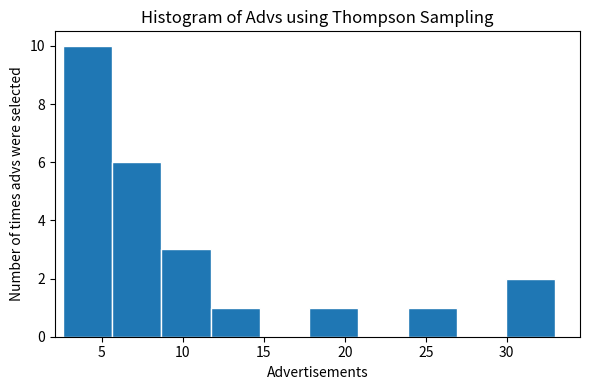

What is the height of the bar covering 18.0 to 21.0 on the x-axis? Neither the bar edges nor the heights are printed on the chart, so give them approximately, as read against the axes.

1